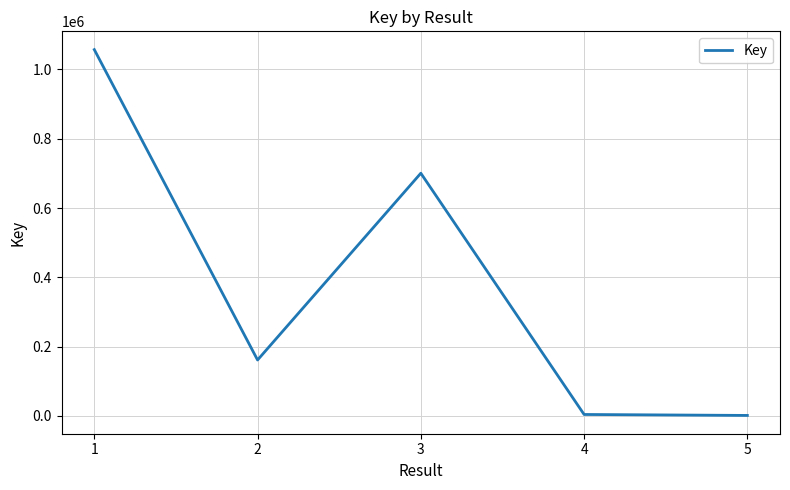

Between 3 and 1, which is larger?

1